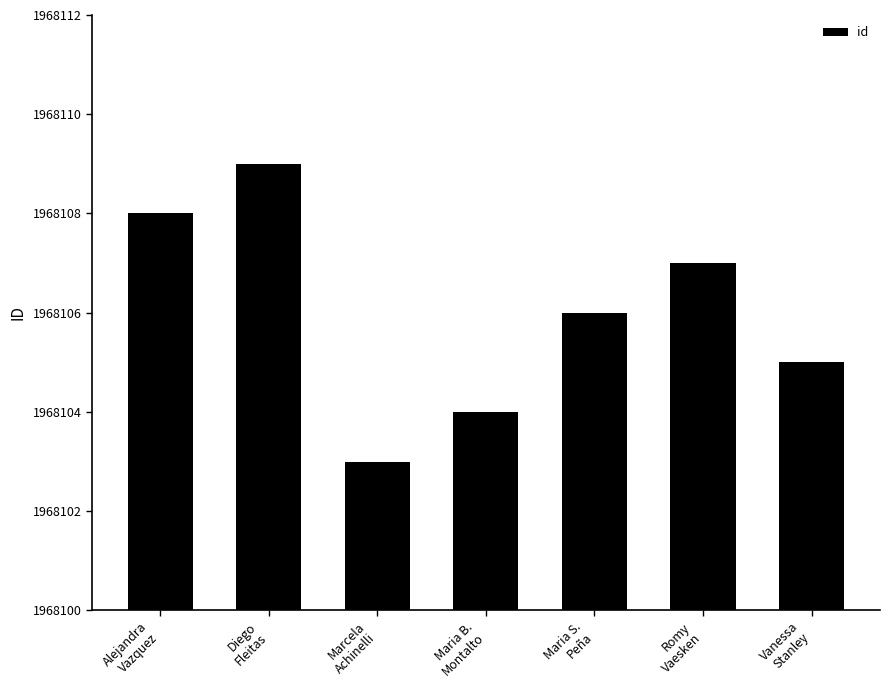

Count the number of categories in the chart.

7